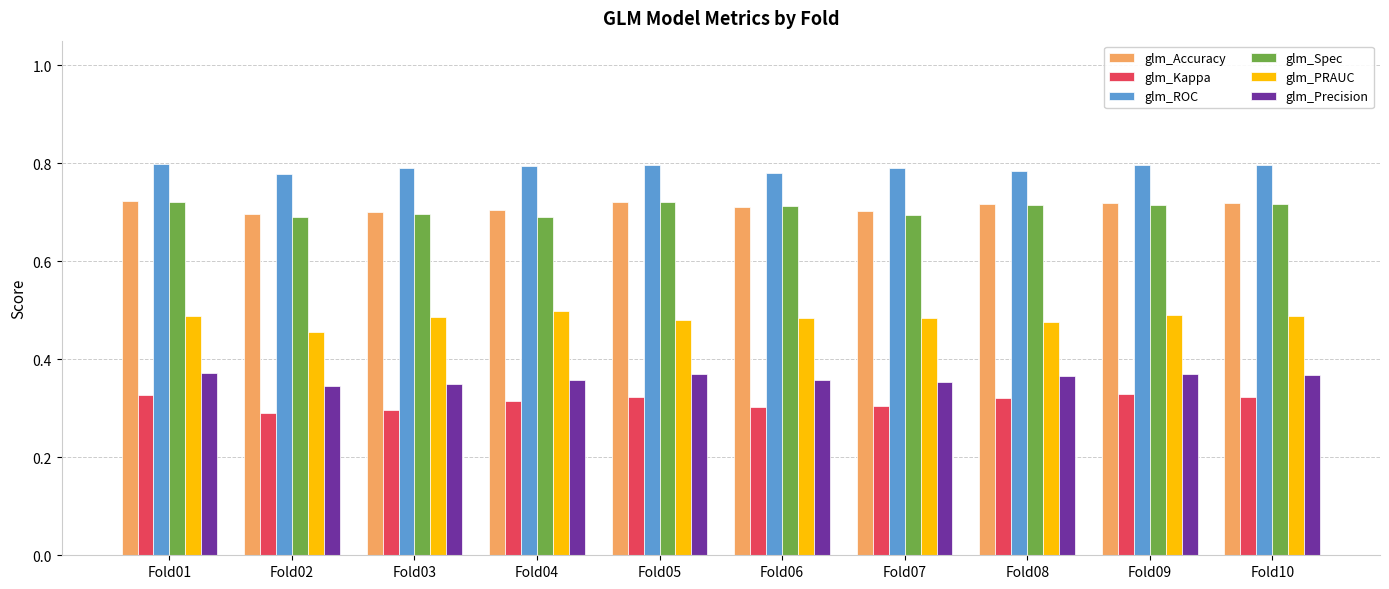

Which series has the largest total across all categories?

glm_ROC